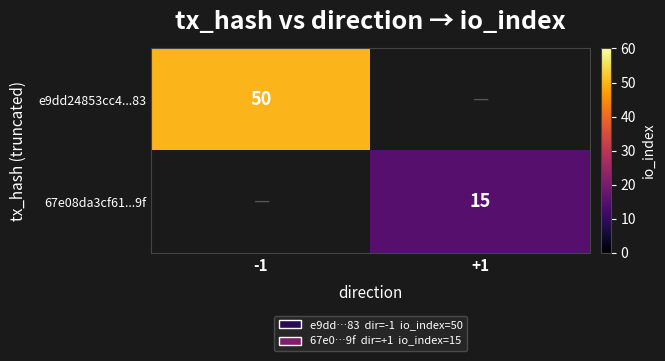

The 67e08da3cf61...9f series shows 4 at +1. True or false?

False